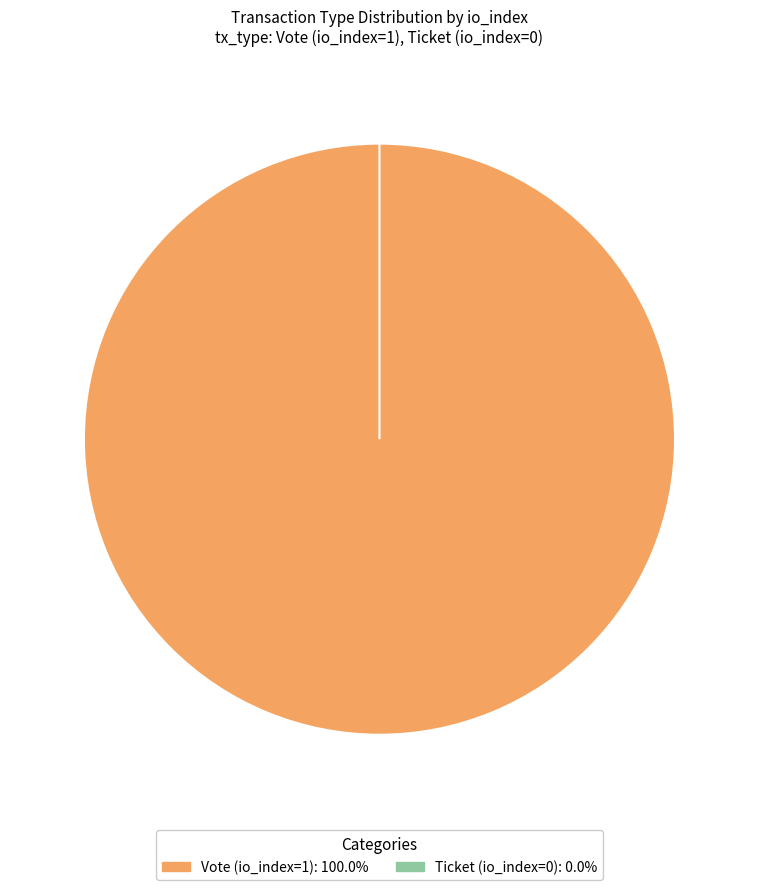

Which slice is the smallest?

Ticket (io_index=0)